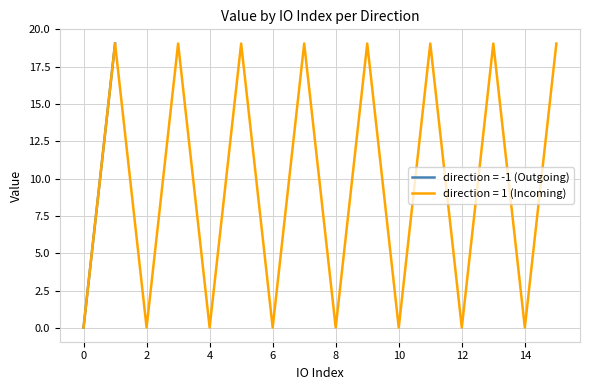

How many categories are shown in the chart?

16